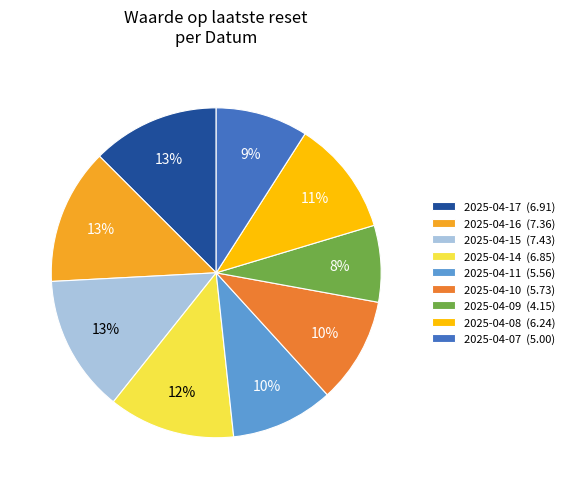

What is the ratio of the value at 2025-04-16 (7.36) to the value at 2025-04-10 (5.73)?

1.3